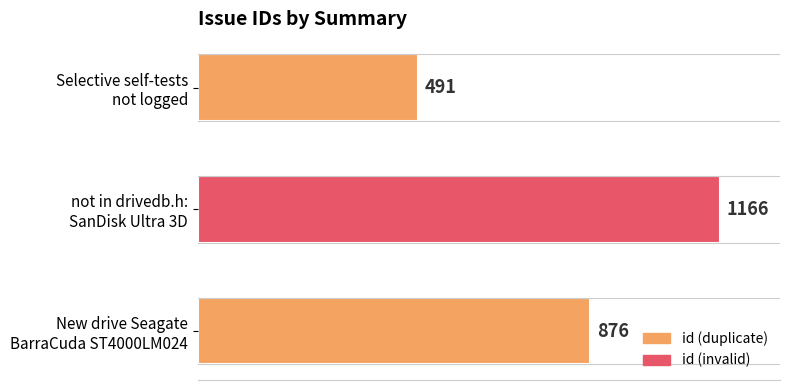

How many data points does each series have?

3